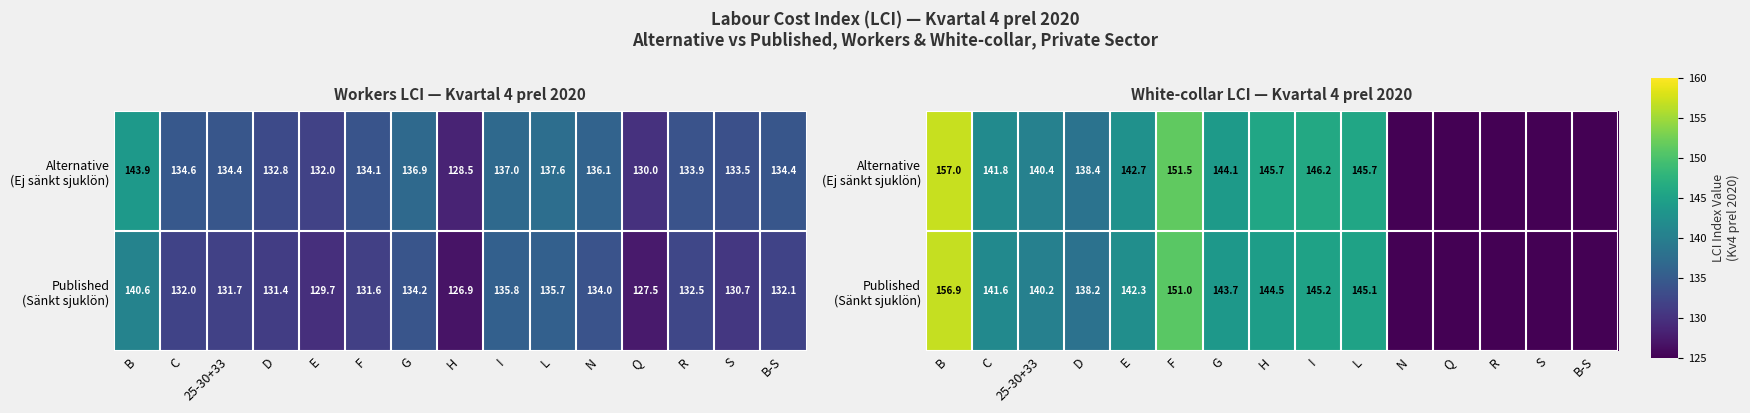

Is it true that Published (Sänkt sjuklön) equals 89.1 at B?

False